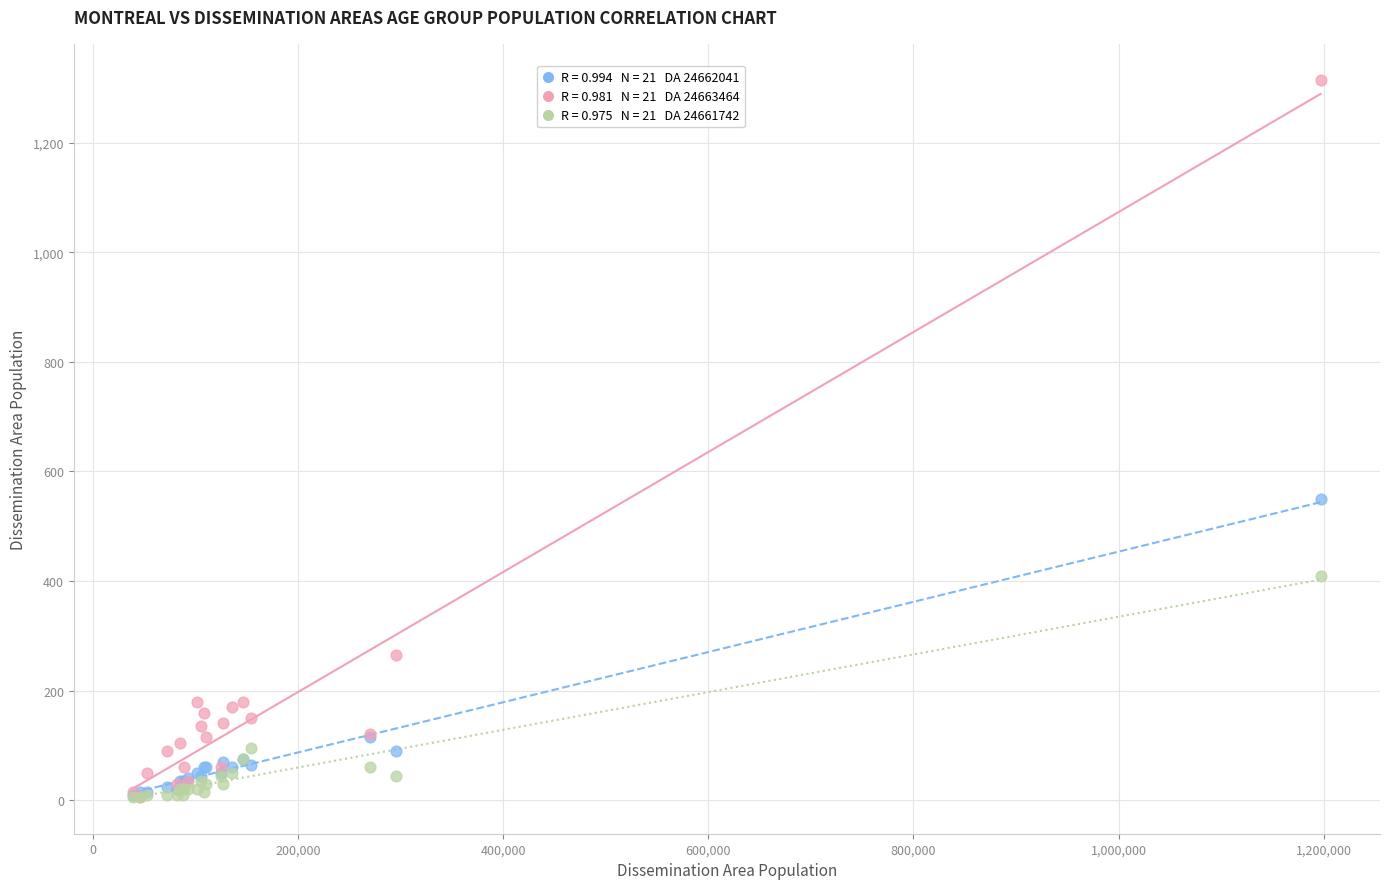

Across all series, what Y value is closest to 660?

550